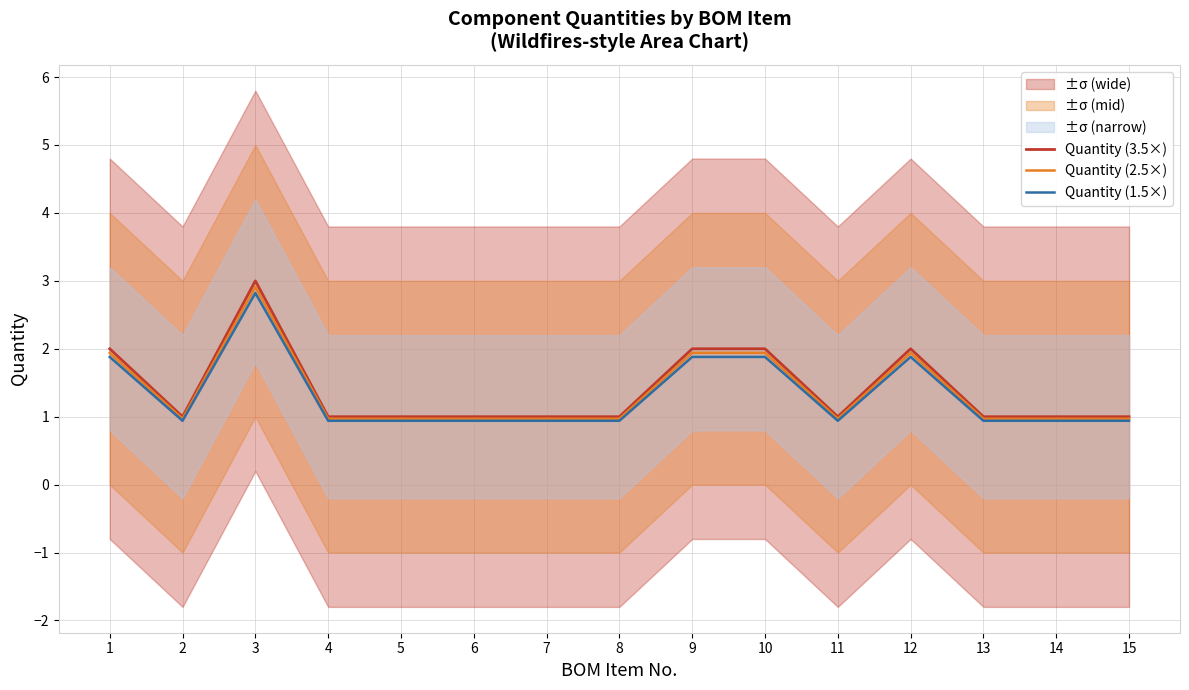

The Quantity (3.5×) series shows 1.0 at 4. True or false?

True